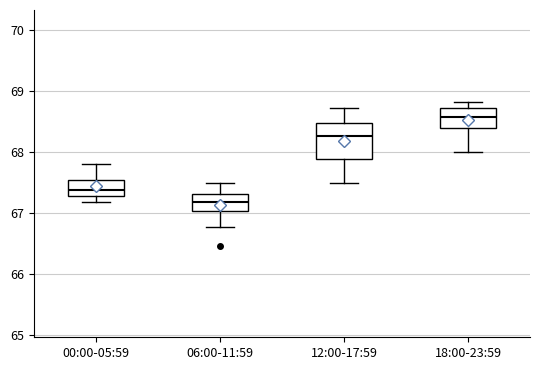

Where is the upper edge of the box for 00:00-05:59 on the y-axis? The values are not printed on the chart, so give them approximately, as read against the axis.

67.5